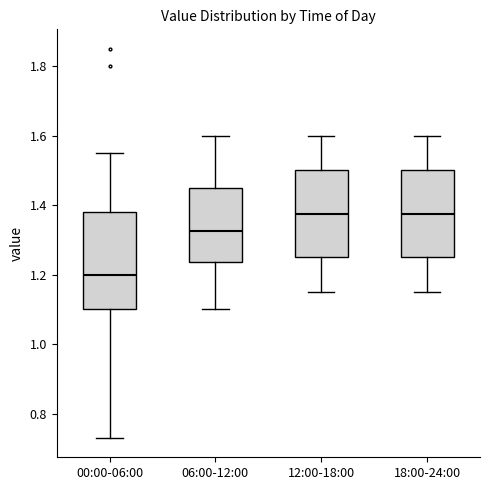

Comparing the boxes themselves (not the whiskers), which one is the tallest?

00:00-06:00